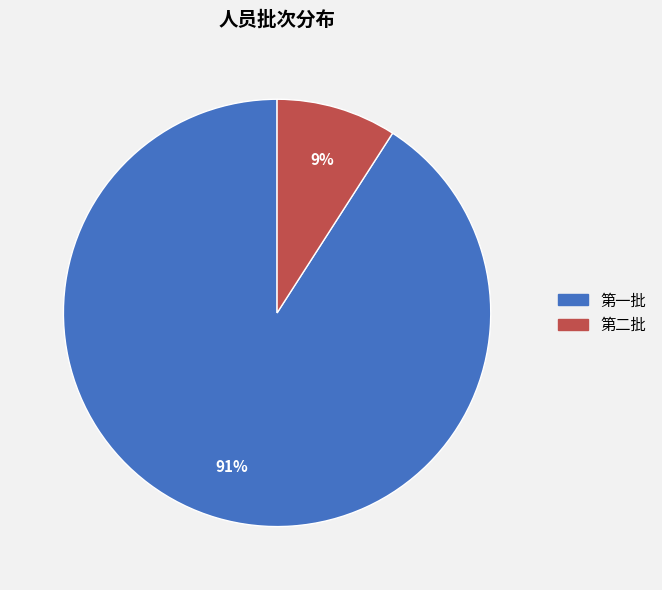

Rank the categories by value from highest to lowest.

第一批, 第二批